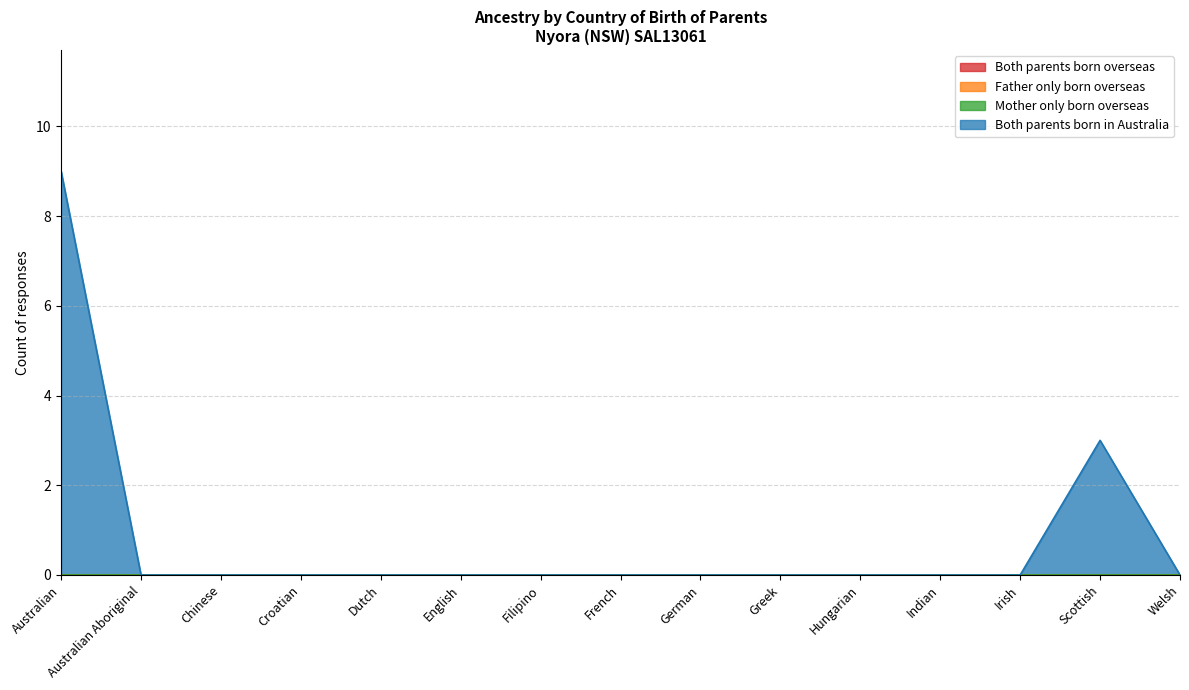

Rank the categories by Mother only born overseas value from lowest to highest.

Australian, Australian Aboriginal, Chinese, Croatian, Dutch, English, Filipino, French, German, Greek, Hungarian, Indian, Irish, Scottish, Welsh